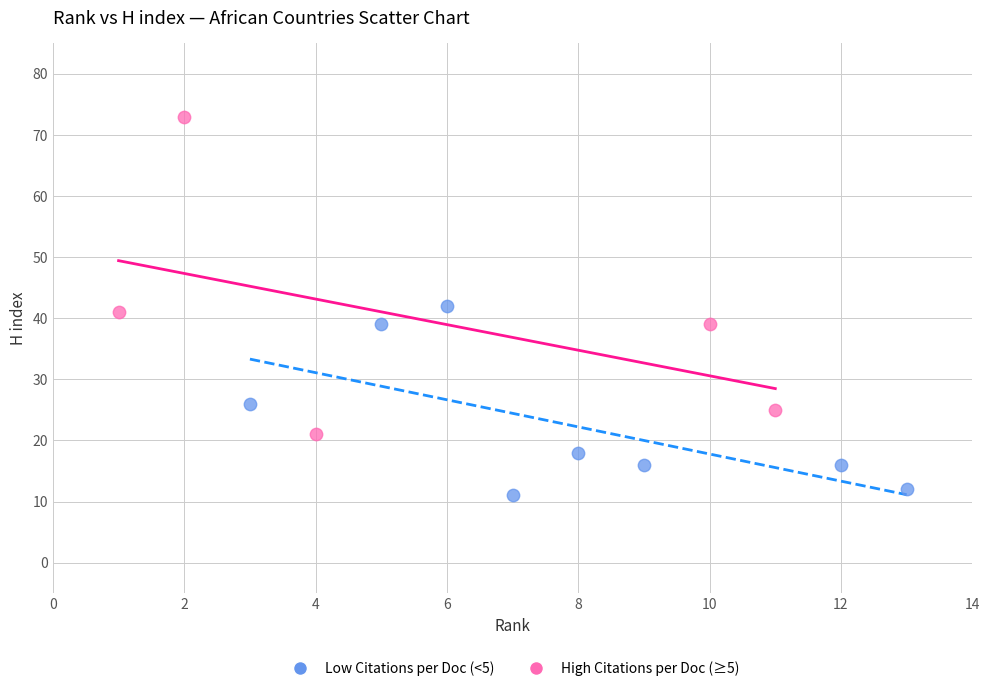

Which series reaches the maximum Y coordinate?

High Citations per Doc (≥5)